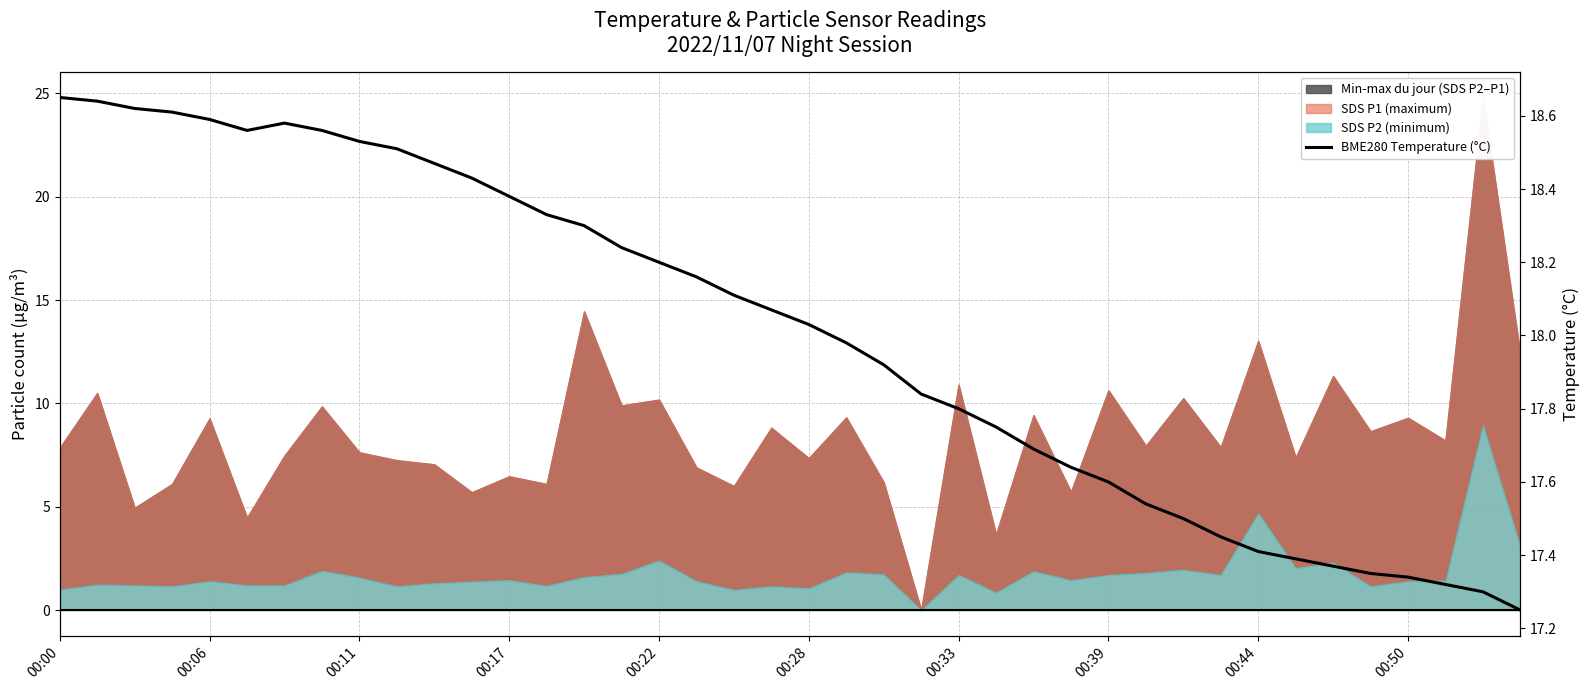

Approximately how many times larger is the value at 26 compared to 00:28?

1.0